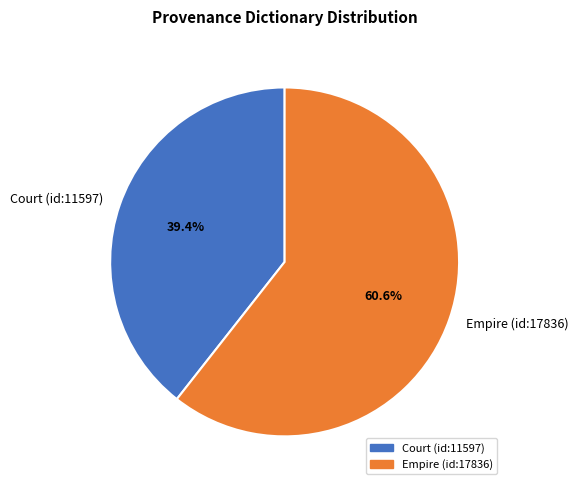

How many segments does this pie chart have?

2